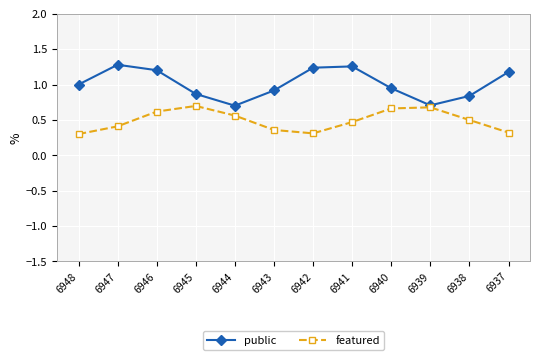

The value of featured at 6945 is 0.7. True or false?

True